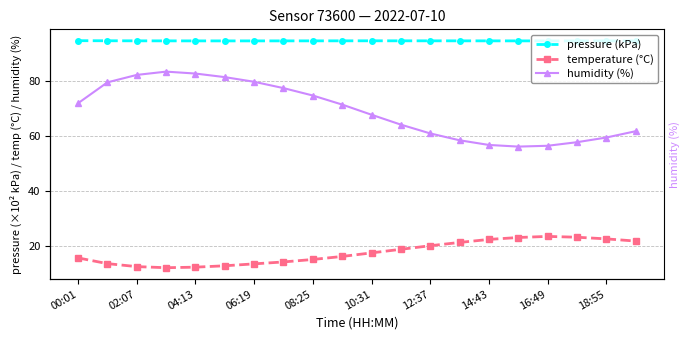

Does the chart display data point markers on the line(s)?

Yes